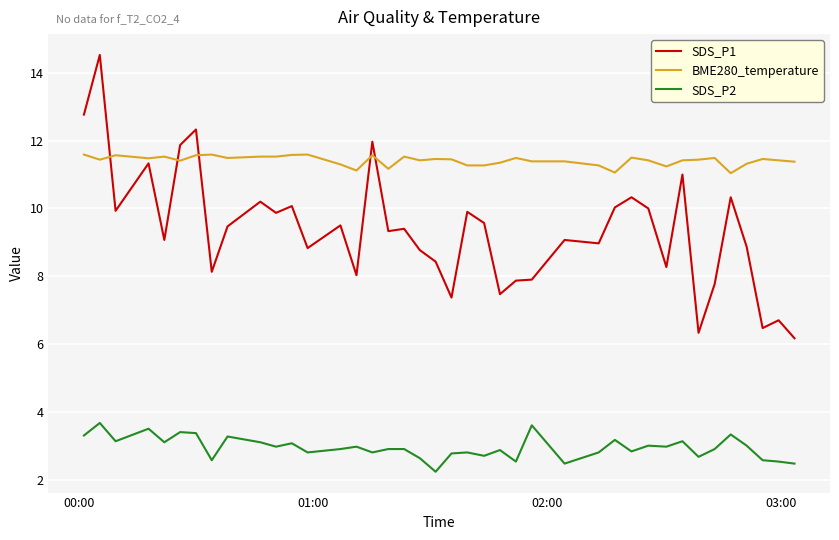

True or false: SDS_P2 and SDS_P1 cross at least once.

False